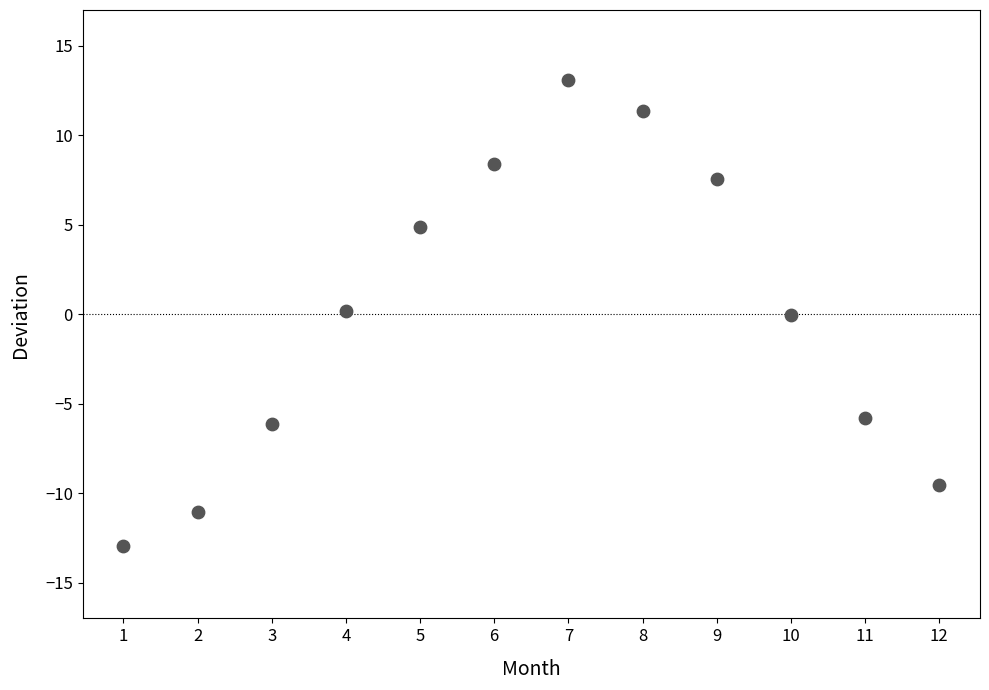

What is the average X value?

6.5